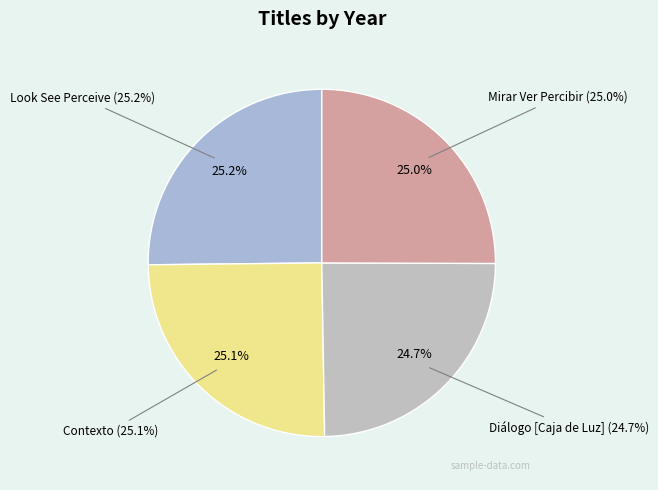

To the nearest percent, what percentage of the pie is Contexto?

25%